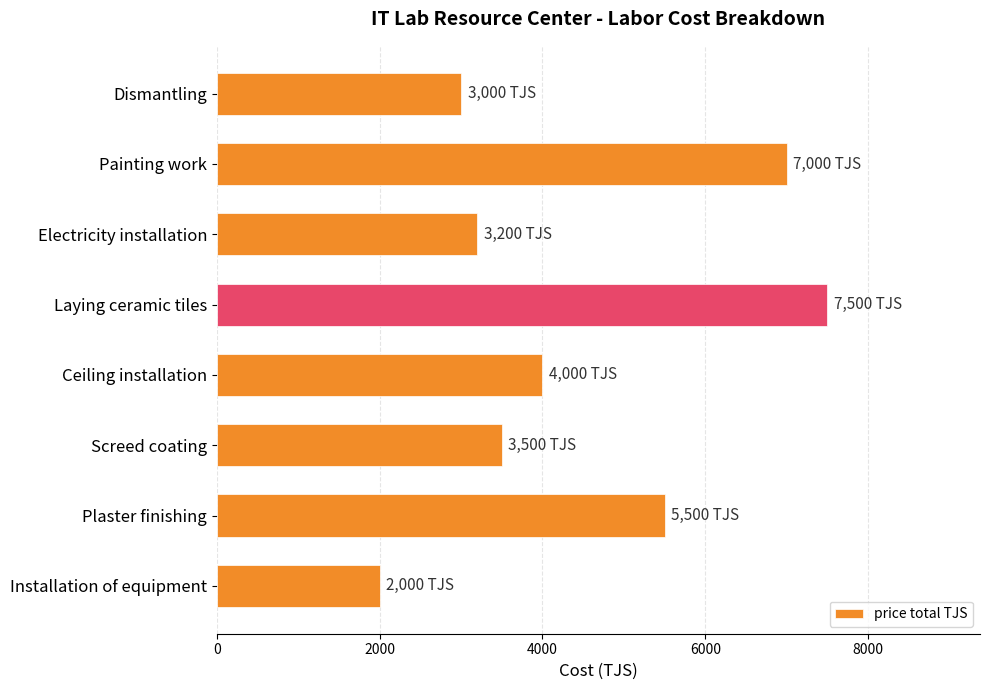

What is the difference between the maximum and minimum values?

5500